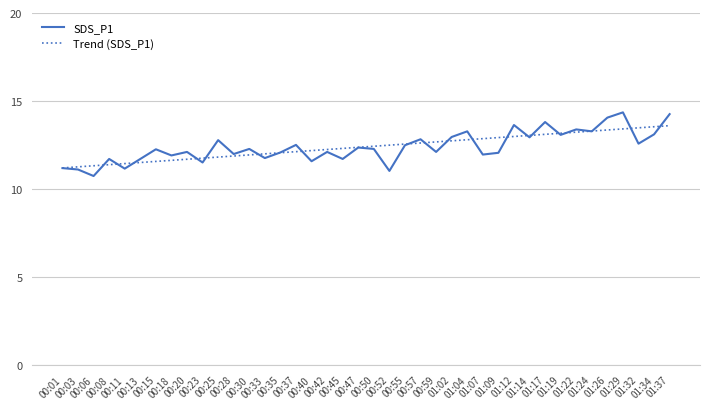

The Trend (SDS_P1) series shows 6.8 at 01:34. True or false?

False